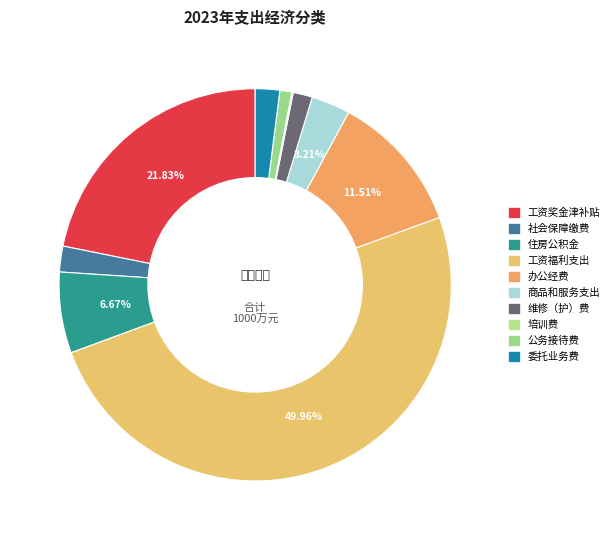

The 住房公积金 slice represents 1% of the pie. True or false?

False